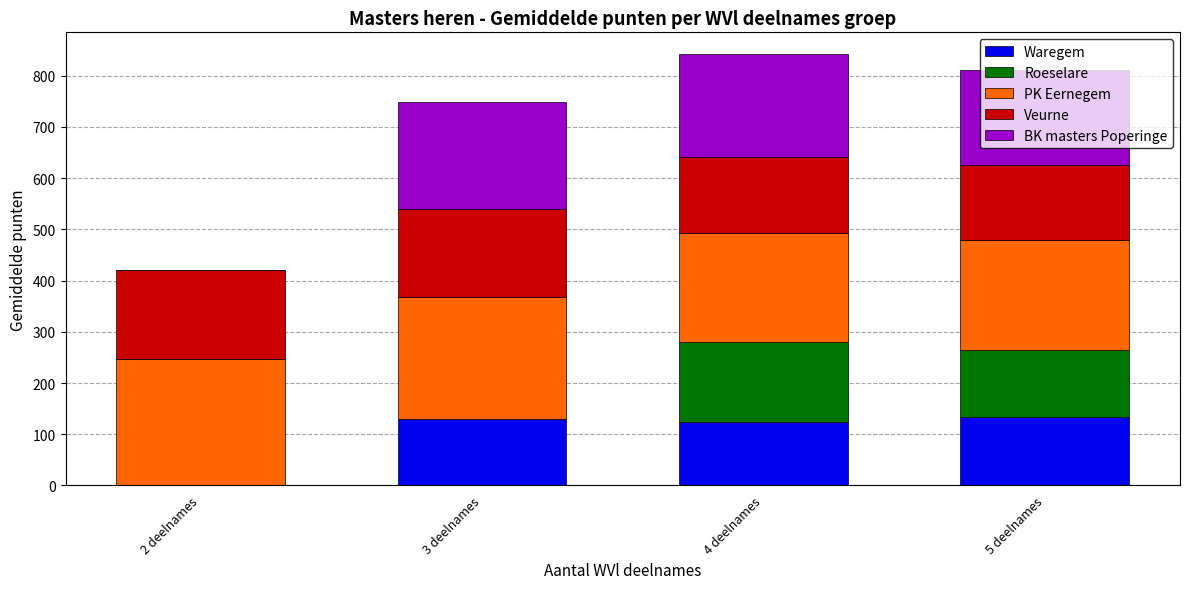

What is the total value across all series at 4 deelnames?

842.4